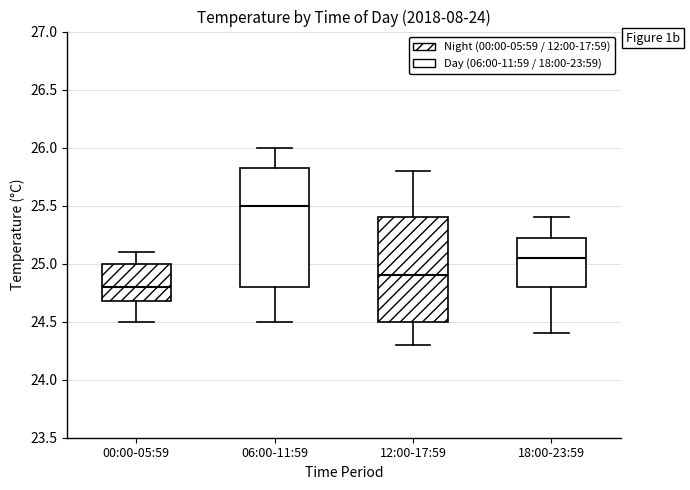

Where does the lower whisker of the box for 12:00-17:59 end on the y-axis? The values are not printed on the chart, so give them approximately, as read against the axis.

24.30